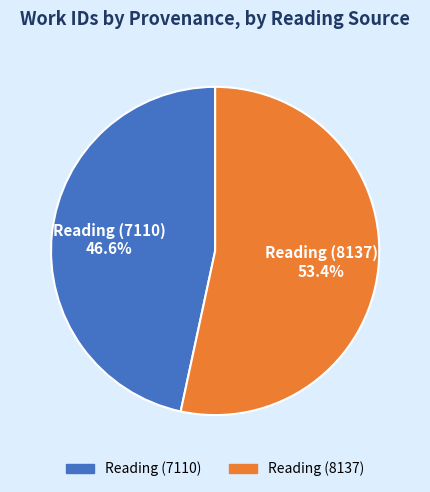

To the nearest percent, what is the difference between the Reading (8137) and Reading (7110) slice percentages?

7%